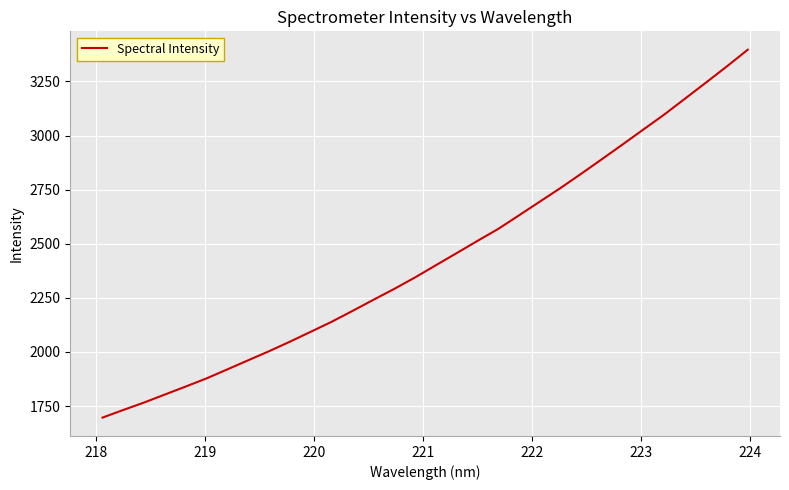

What is the greatest value displayed?

3396.3